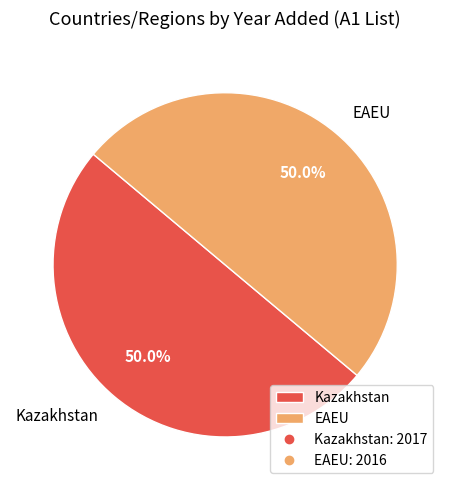

True or false: EAEU accounts for 38% of the total.

False